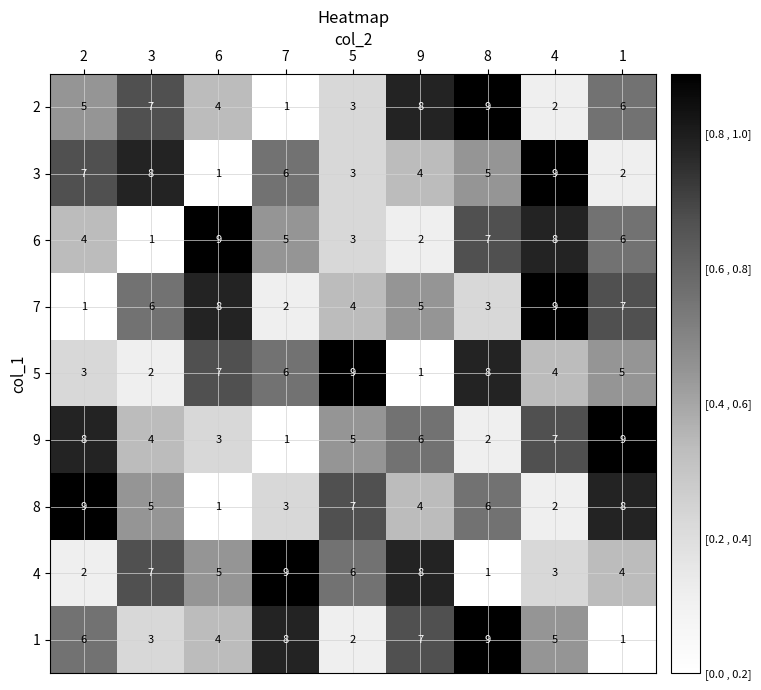

What is the total value across all series at 5?

42